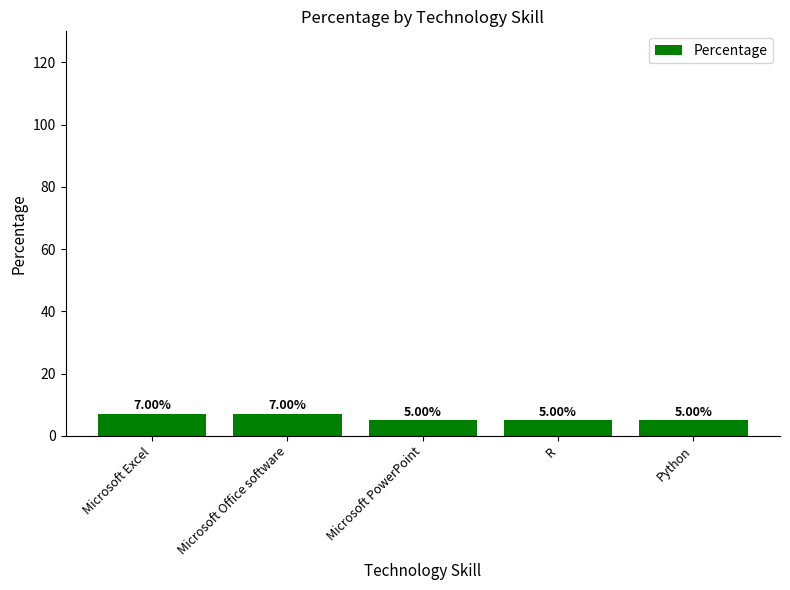

Between R and Microsoft Office software, which is larger?

Microsoft Office software